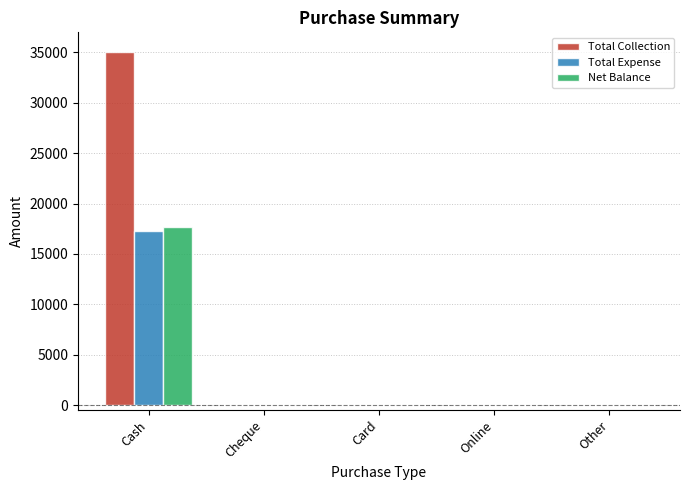

What is the maximum value shown in the chart?

35000